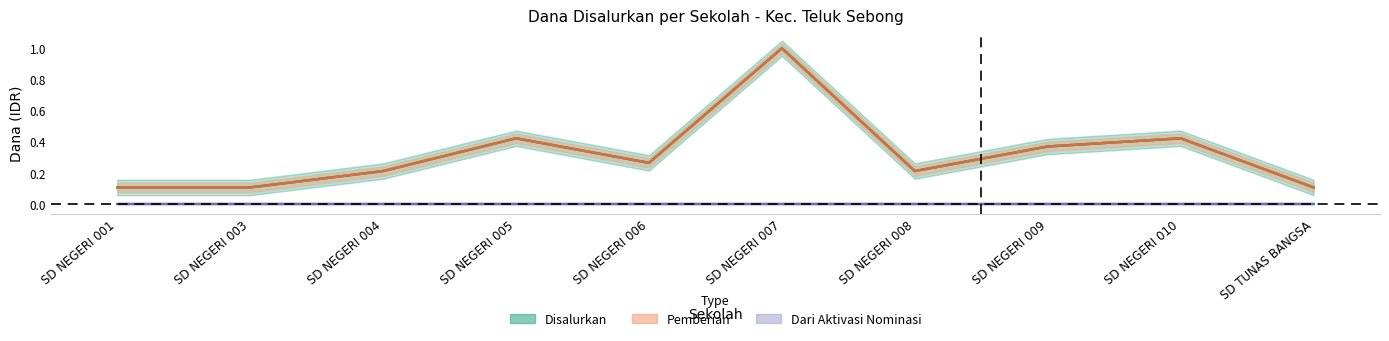

How many lines are shown in the chart?

2